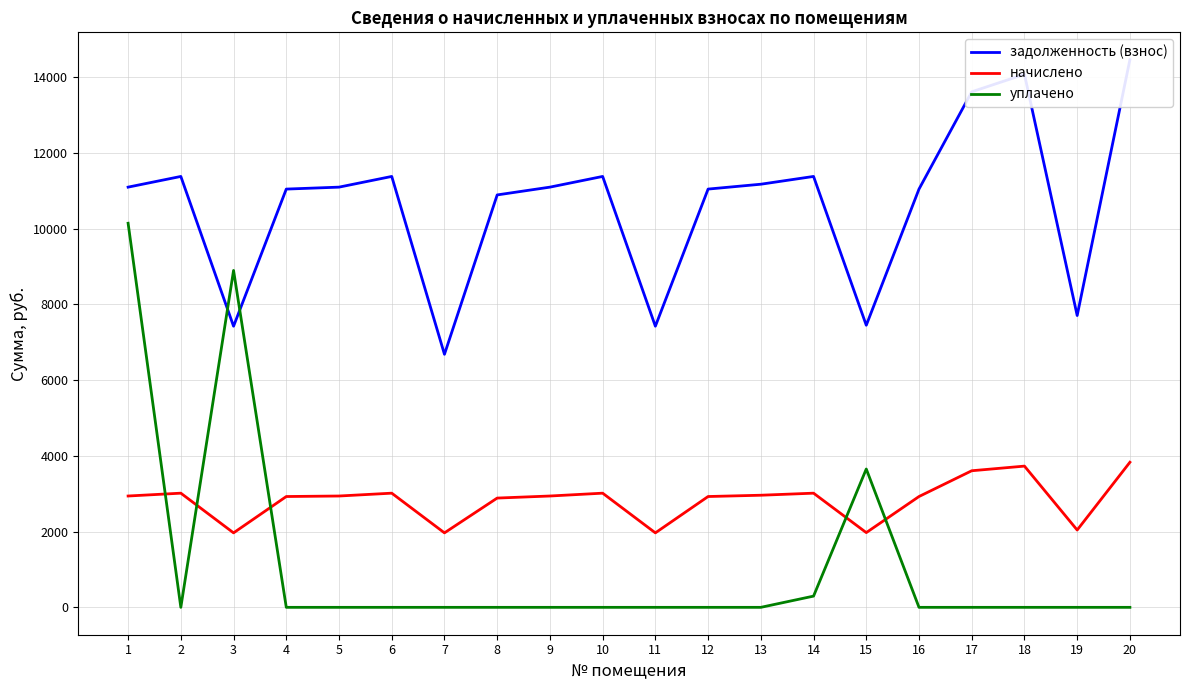

What is the spread (max minus min) of values at 5?

11093.8